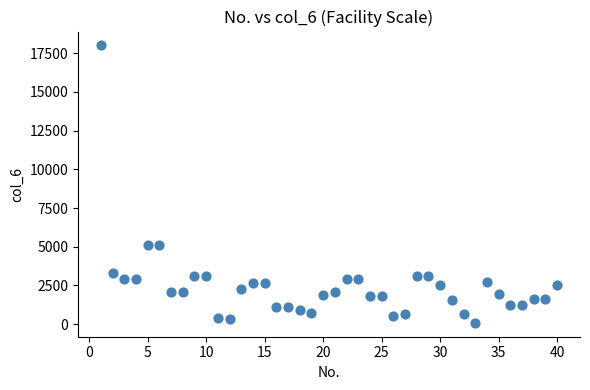

What is the range of X values (max minus min)?

39.0